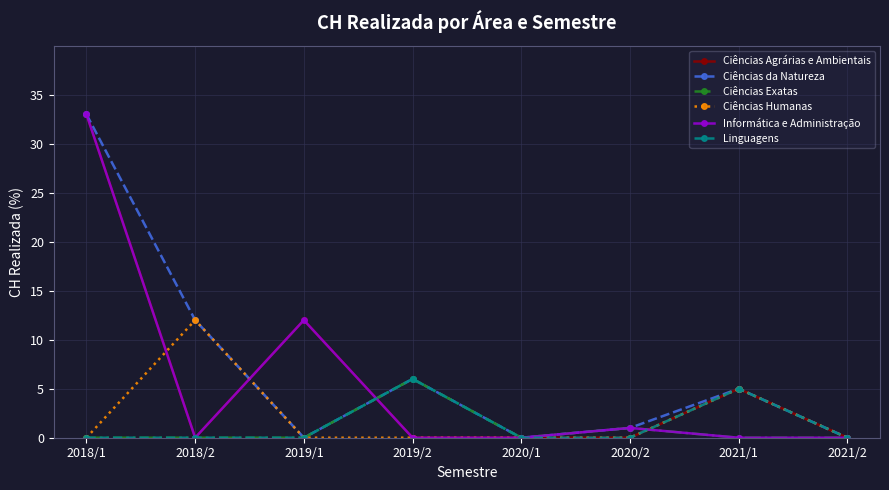

Does the chart display data point markers on the line(s)?

Yes